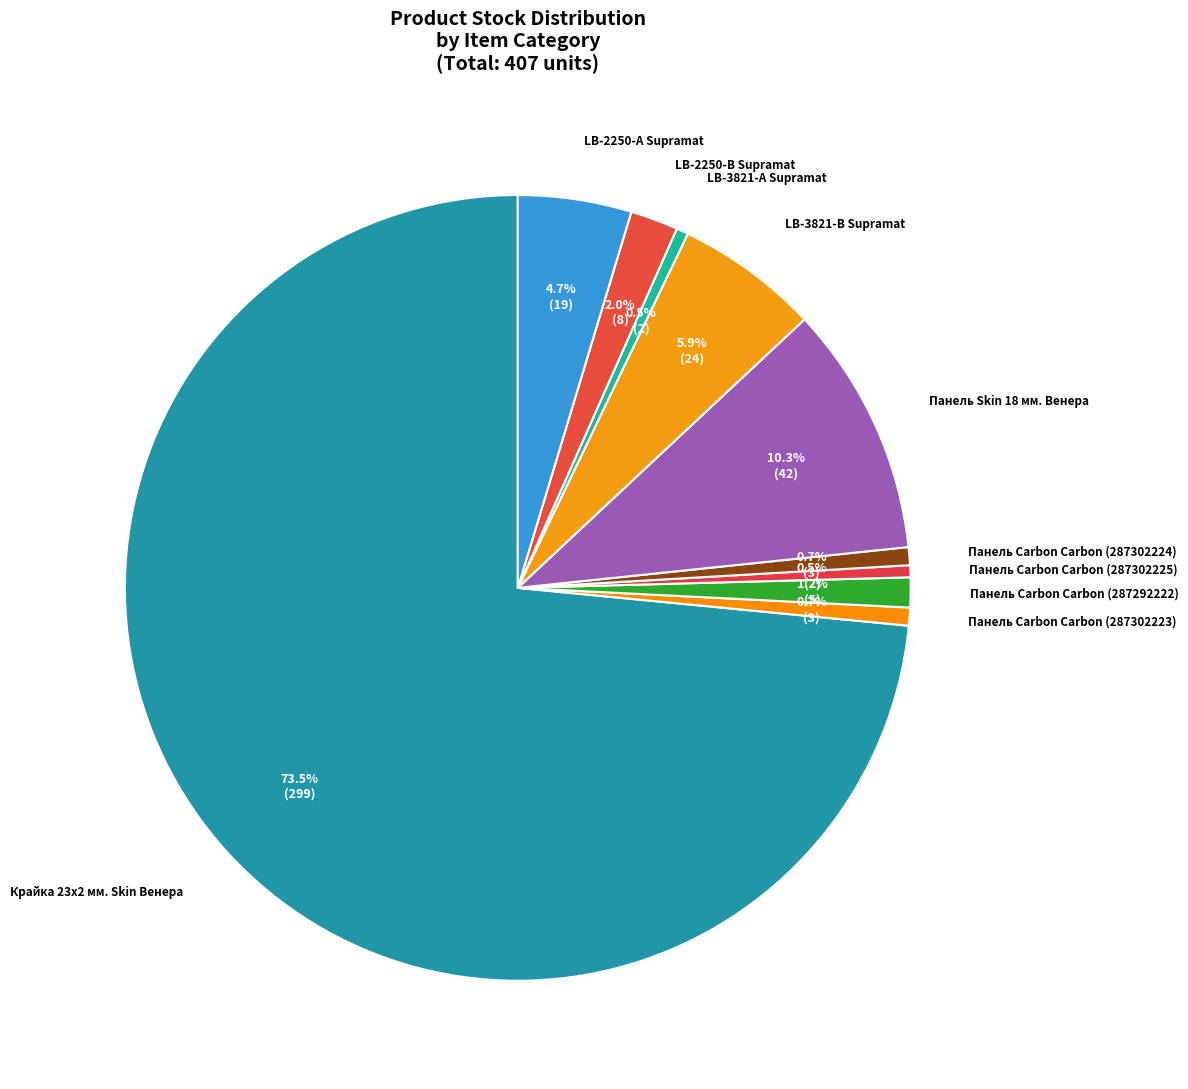

Approximately how many times larger is the value at Панель Carbon Carbon (287302223) compared to LB-3821-В Supramat?

0.1